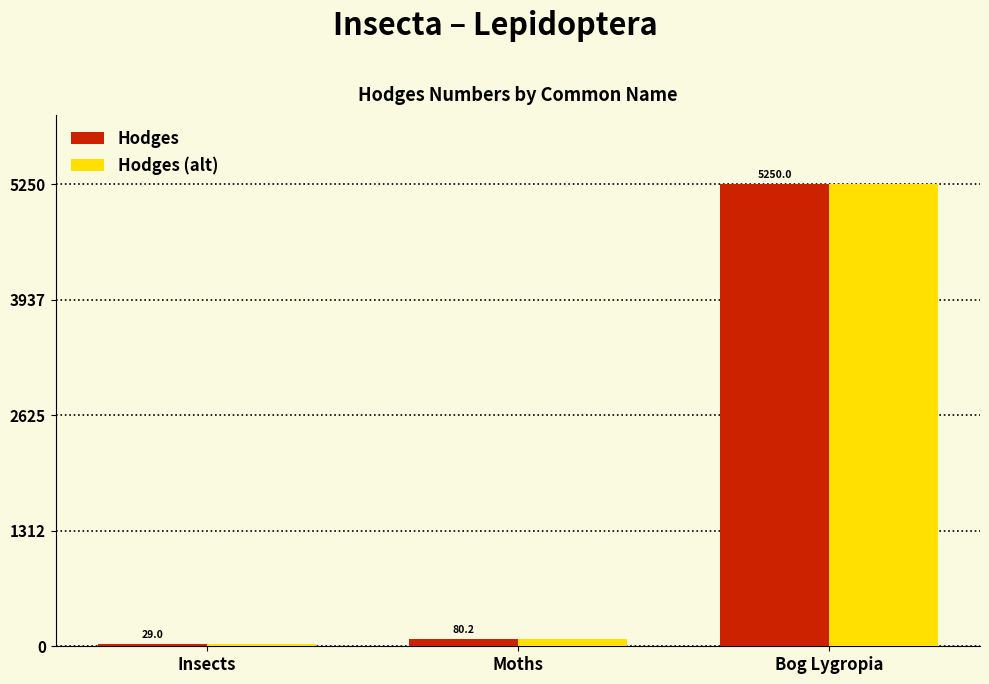

What is the sum of the Hodges values at Insects and Bog Lygropia?

5279.0